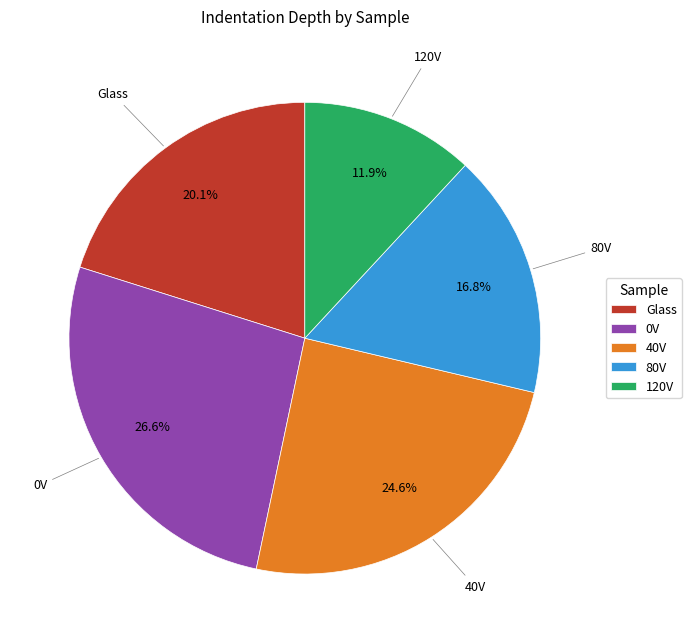

What is the smallest slice in the pie chart?

120V